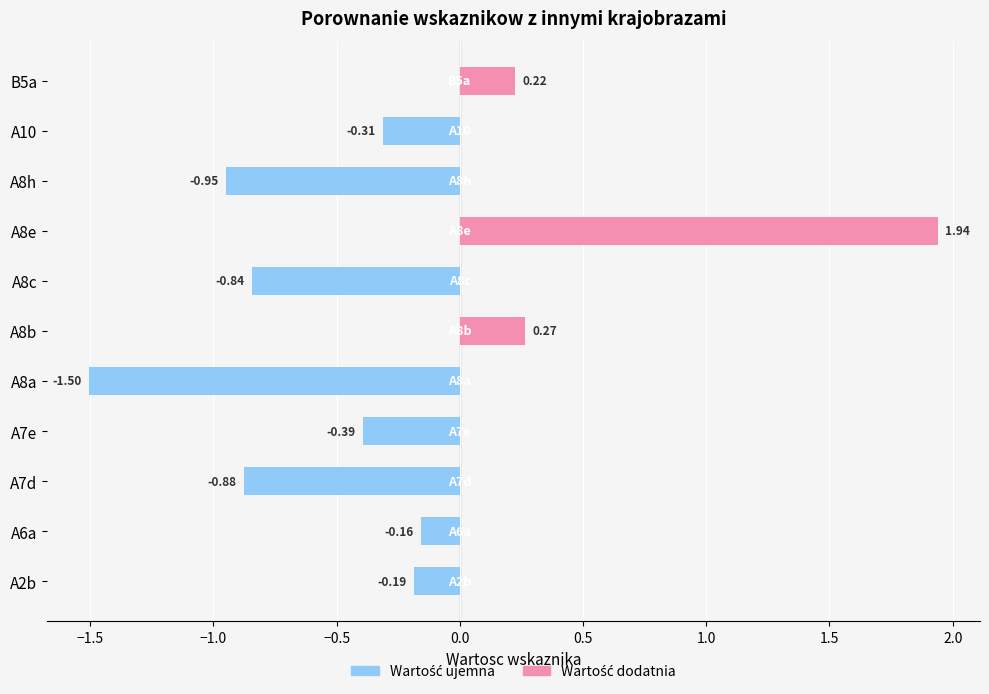

What is the difference between the maximum and second lowest values?

2.9